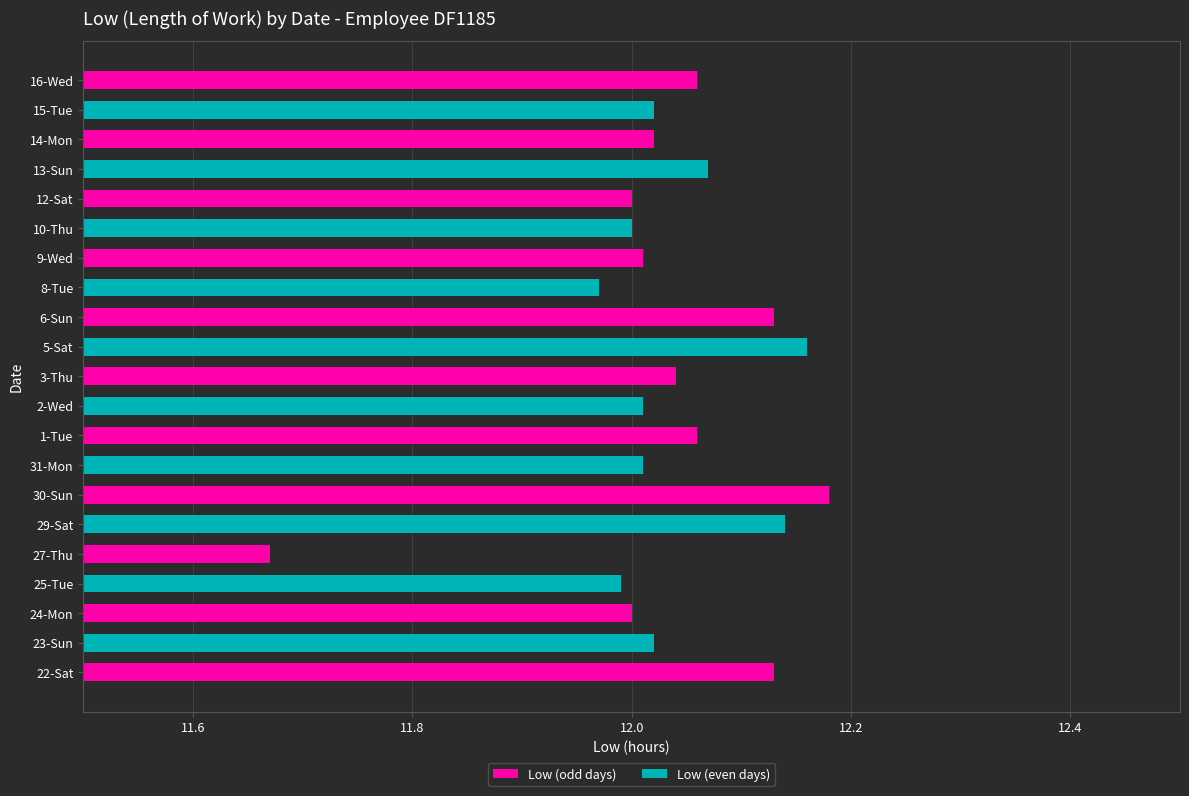

The chart shows a value of 12.0 at 12-Sat. True or false?

True